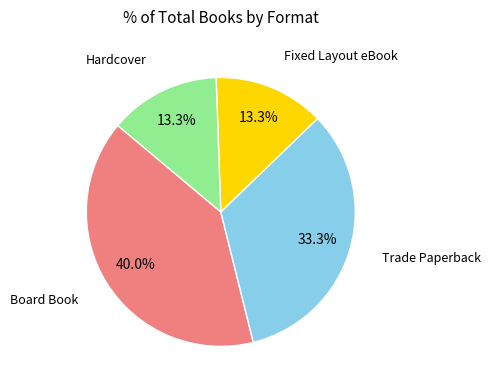

Does any single category account for the majority?

No